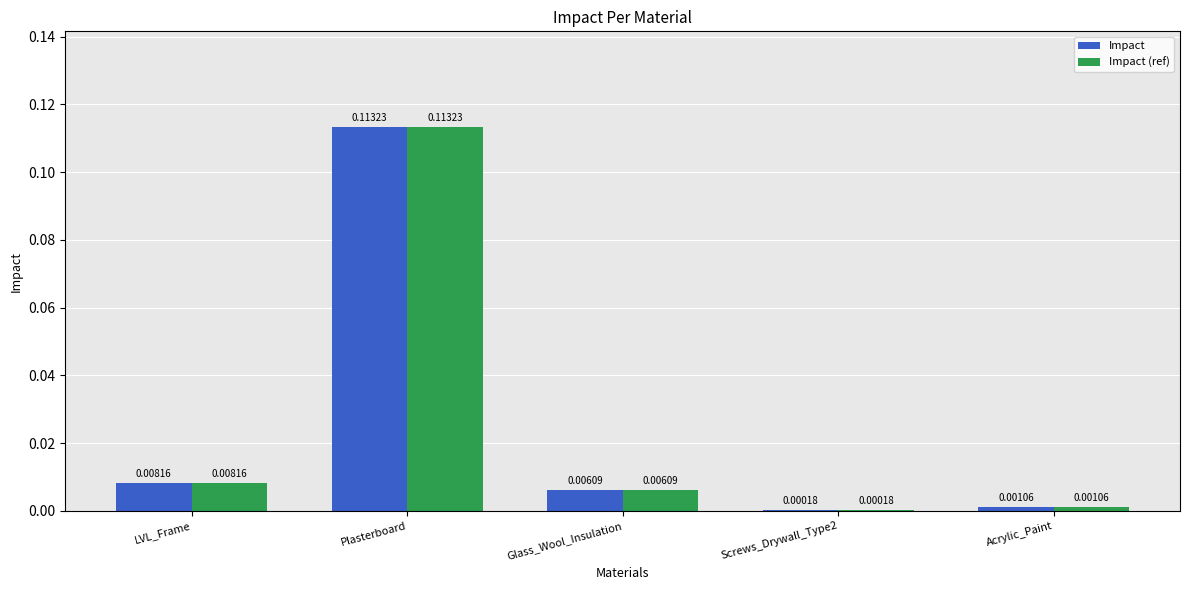

Is the value of Impact at LVL_Frame greater than the value of Impact (ref) at Acrylic_Paint?

Yes